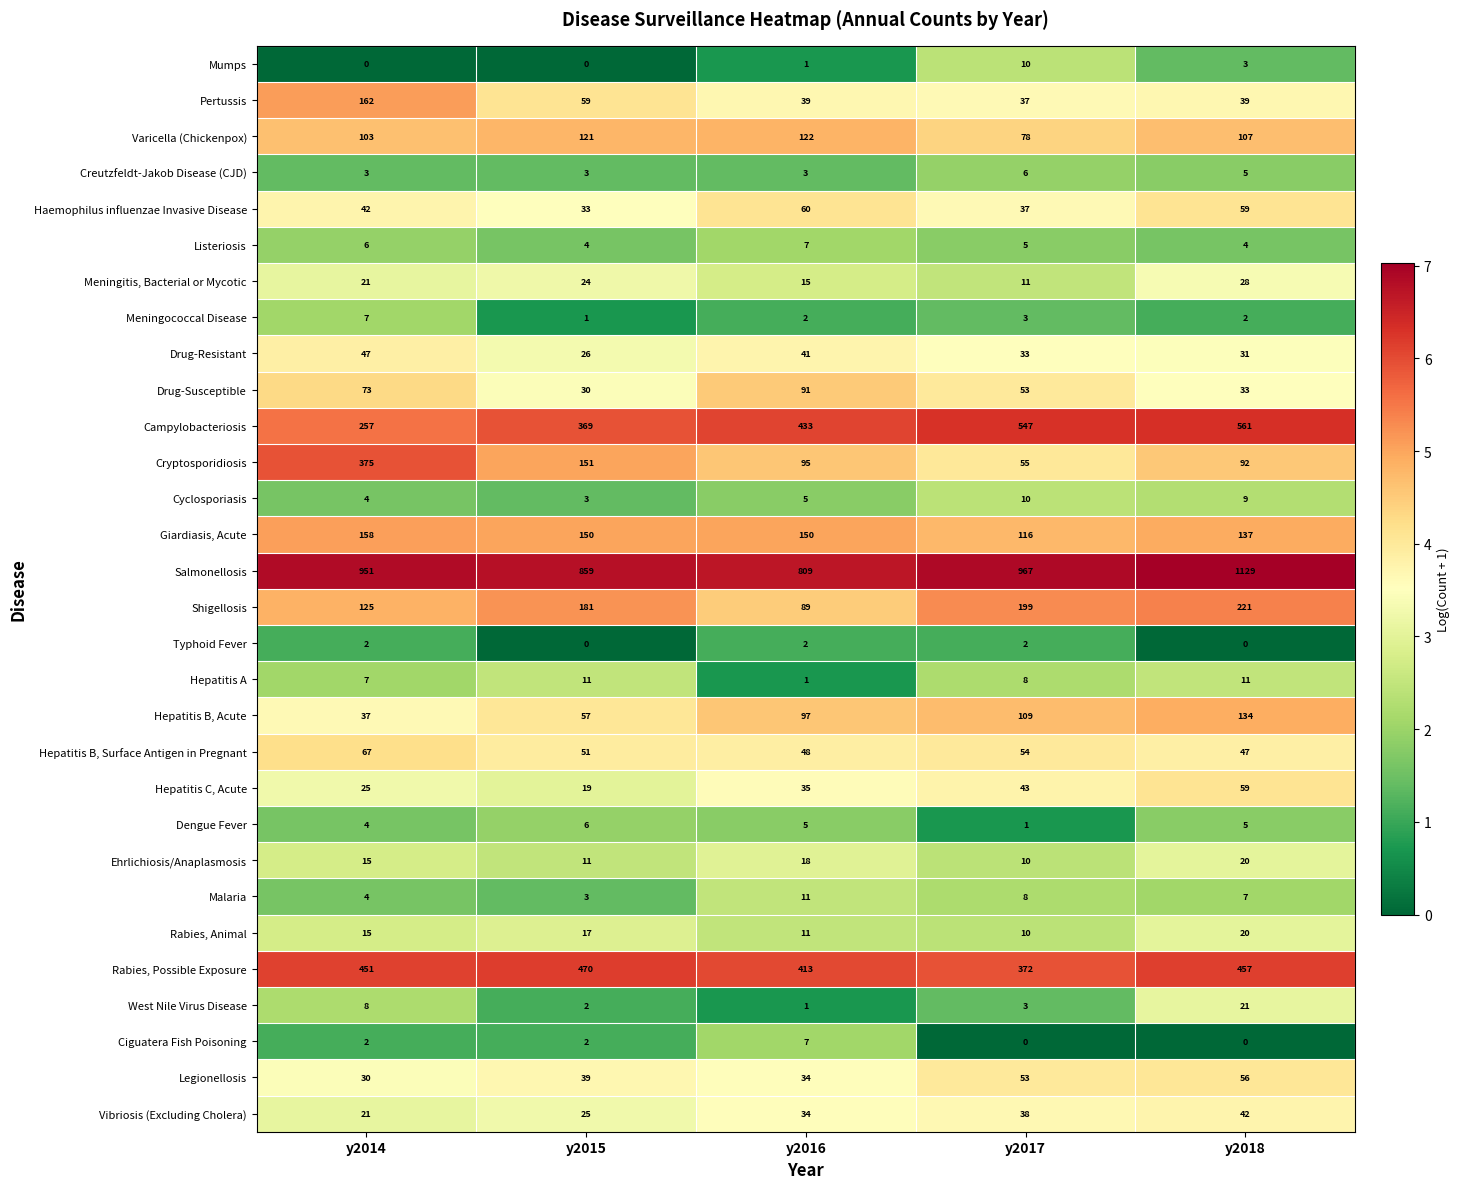

Rank the categories by Hepatitis C, Acute value from highest to lowest.

y2018, y2017, y2016, y2014, y2015